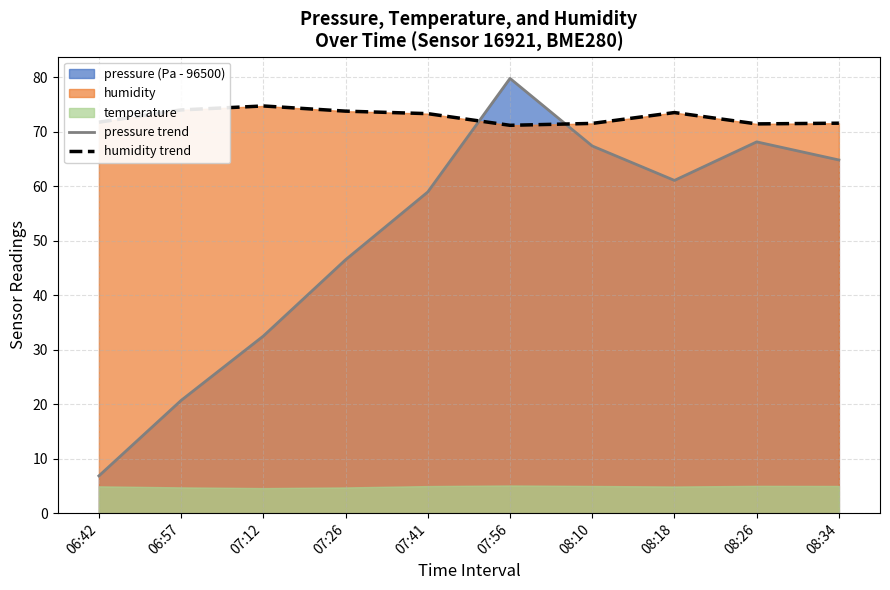

Which has a higher value, 08:34 or 07:56?

07:56